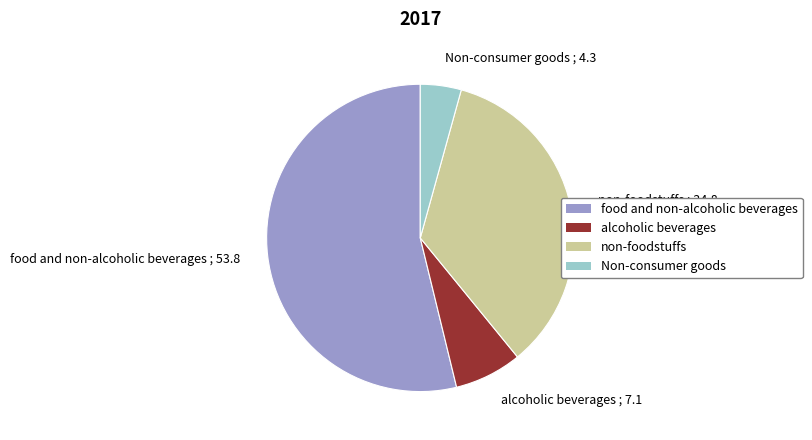

Does food and non-alcoholic beverages ; 53.8 represent more than half of the total?

Yes